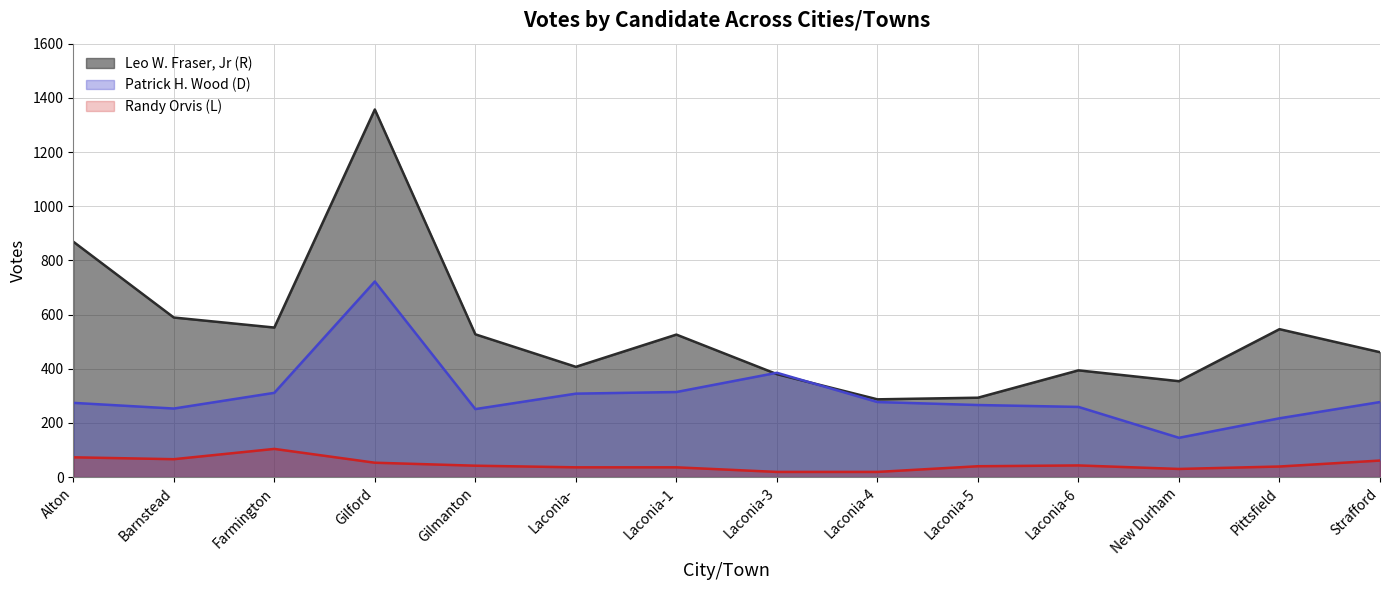

What is the label of the 13th point from the right?

Barnstead